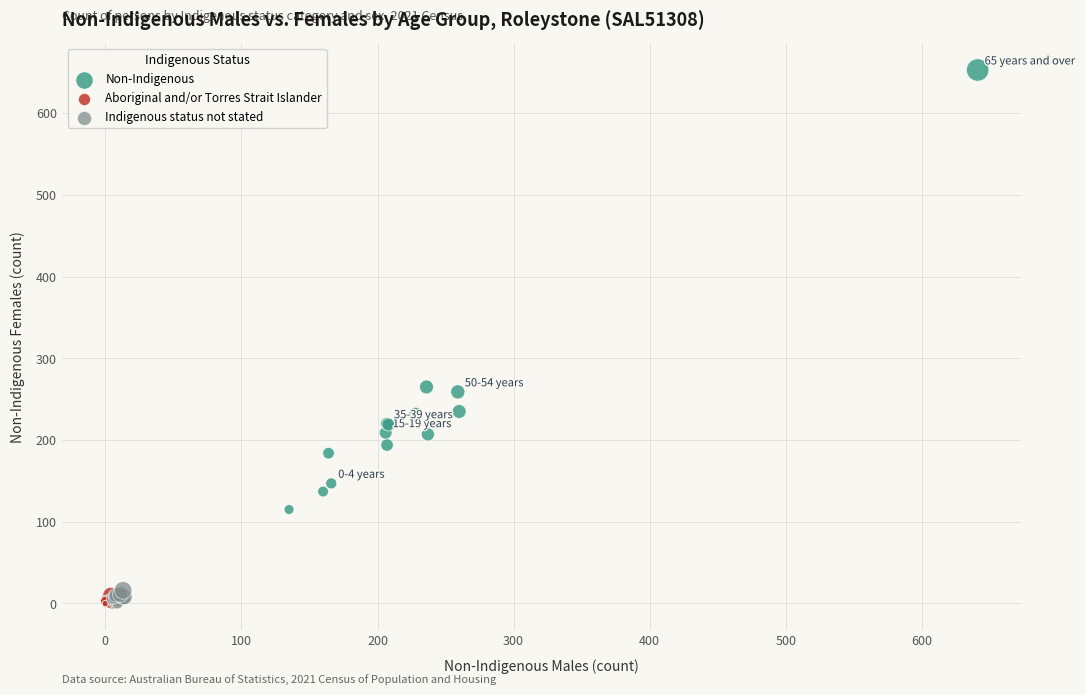

Which series has the largest Y range (max minus min)?

Non-Indigenous